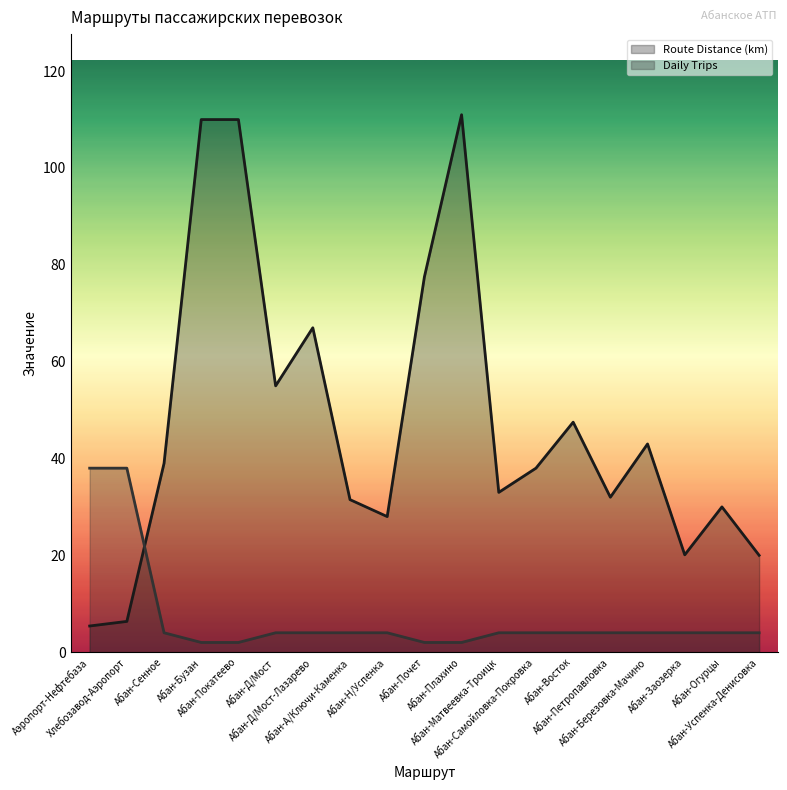

True or false: Daily Trips and Route Distance (km) cross at least once.

True